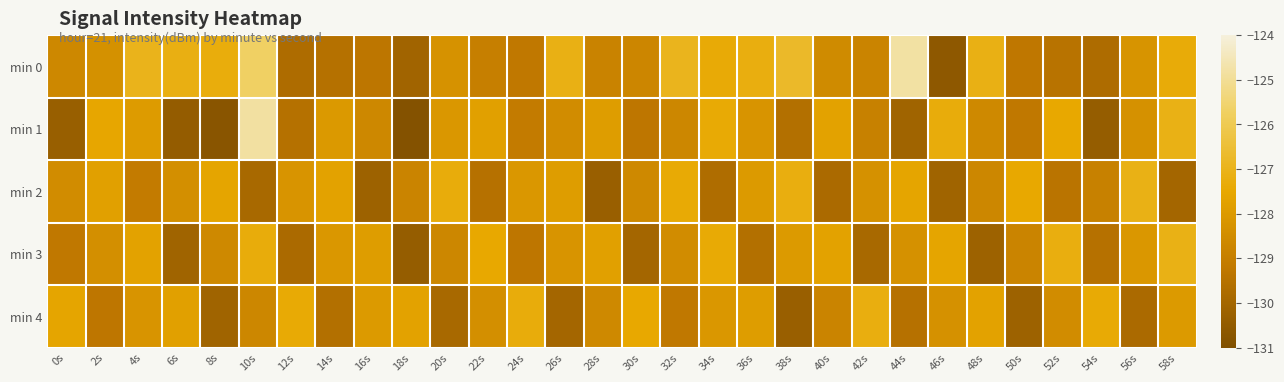

Which series has the widest spread of values?

min 1